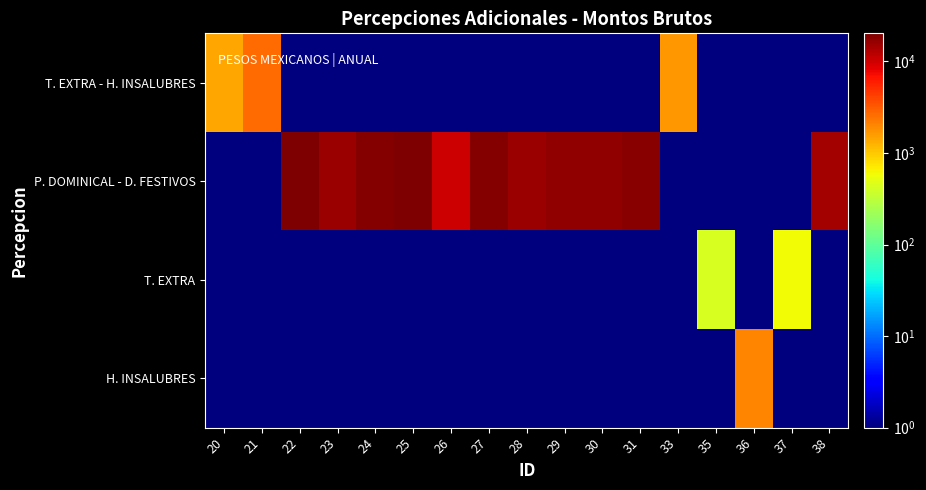

How many series are shown in this chart?

4